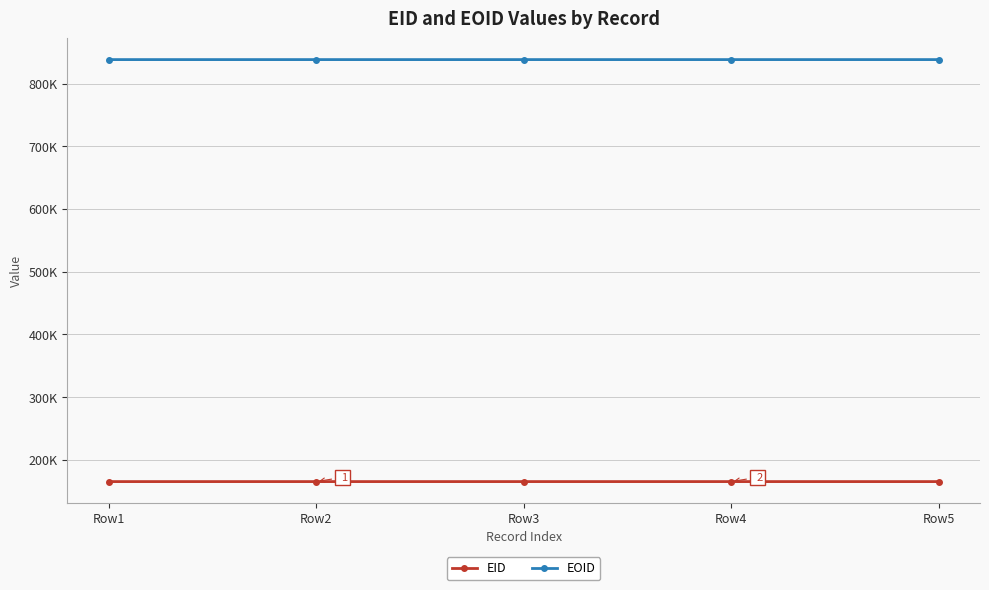

Where is EOID nearest to the value 838489?

Row3